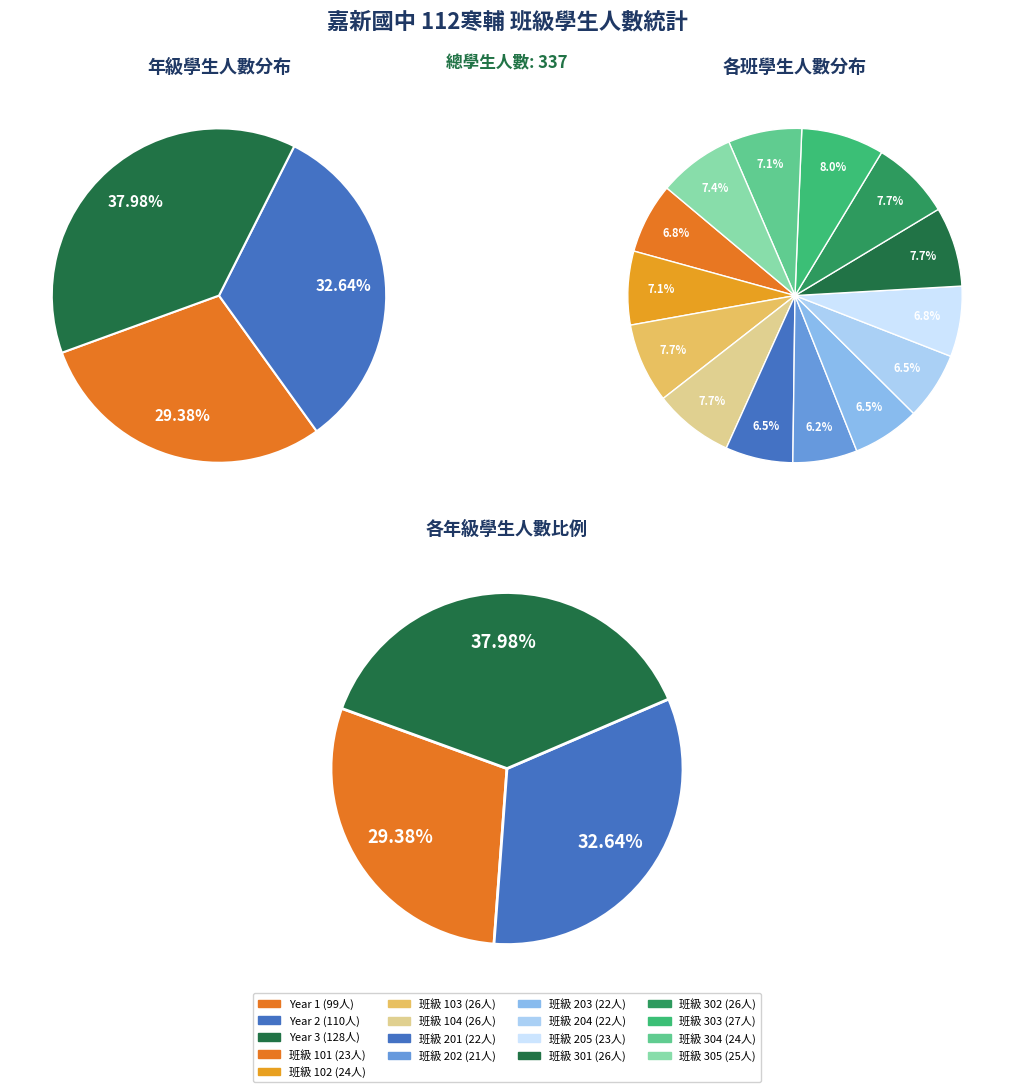

To the nearest percent, what percentage of the pie is 101?

7%